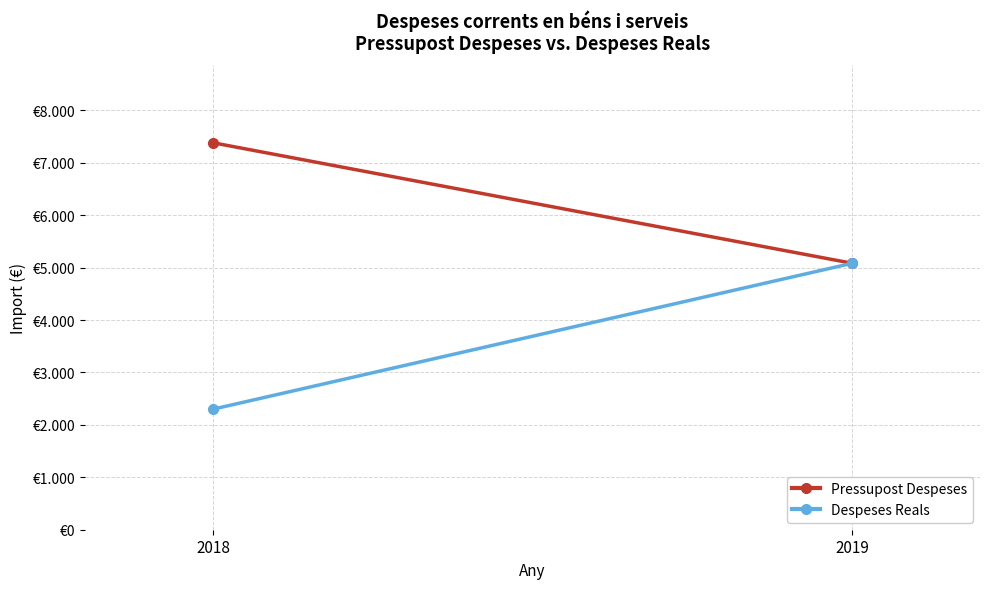

Reading left to right, transcribe all the data shown in this chart.

Pressupost Despeses: 2018=7381	2019=5082
Despeses Reals: 2018=2299	2019=5082